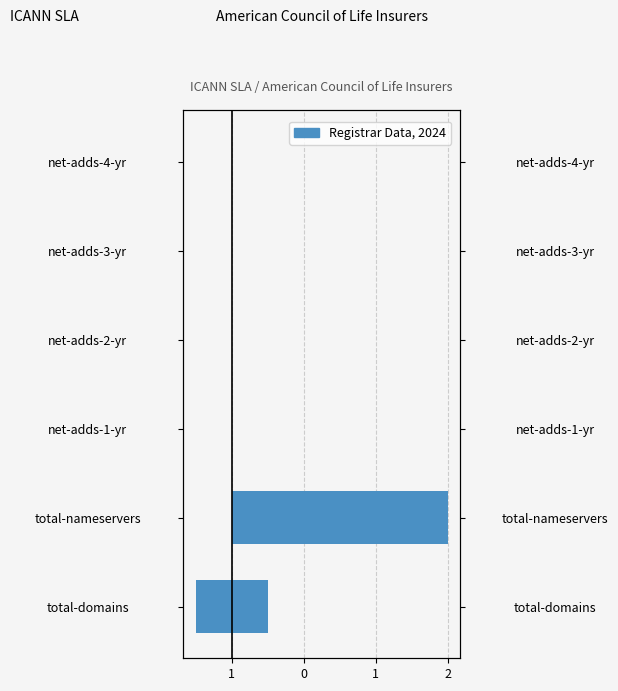

How many bars are there in each group?

2